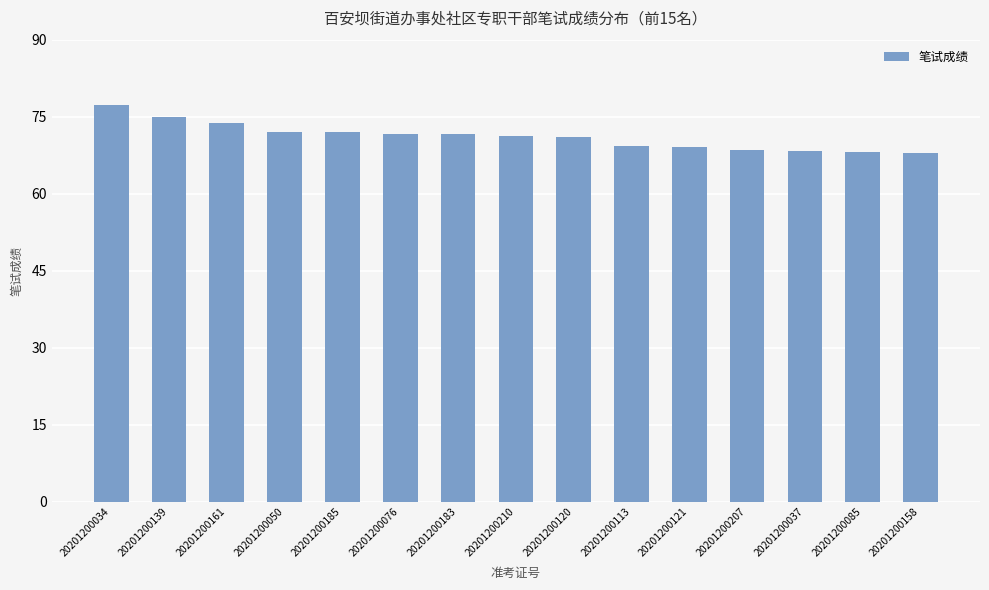

The chart shows a value of 30.0 at 20201200085. True or false?

False